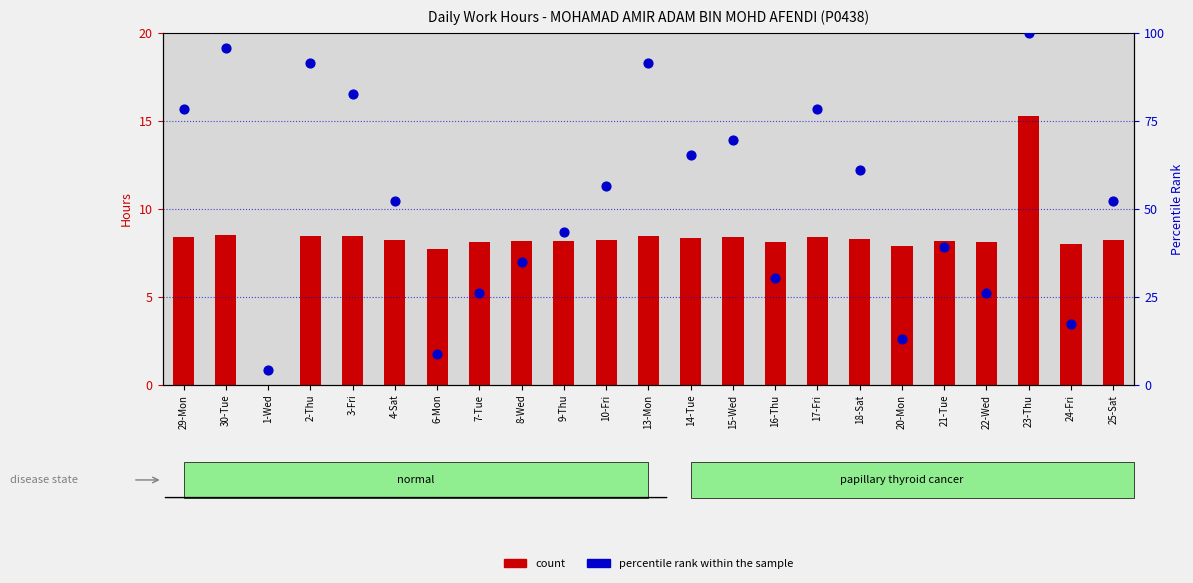

What is the total value across all series at 9-Thu?

51.7